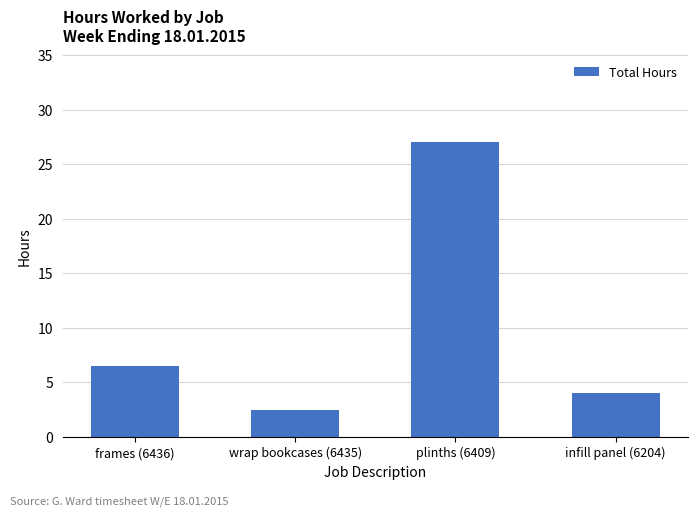

How many data points are above 6?

2